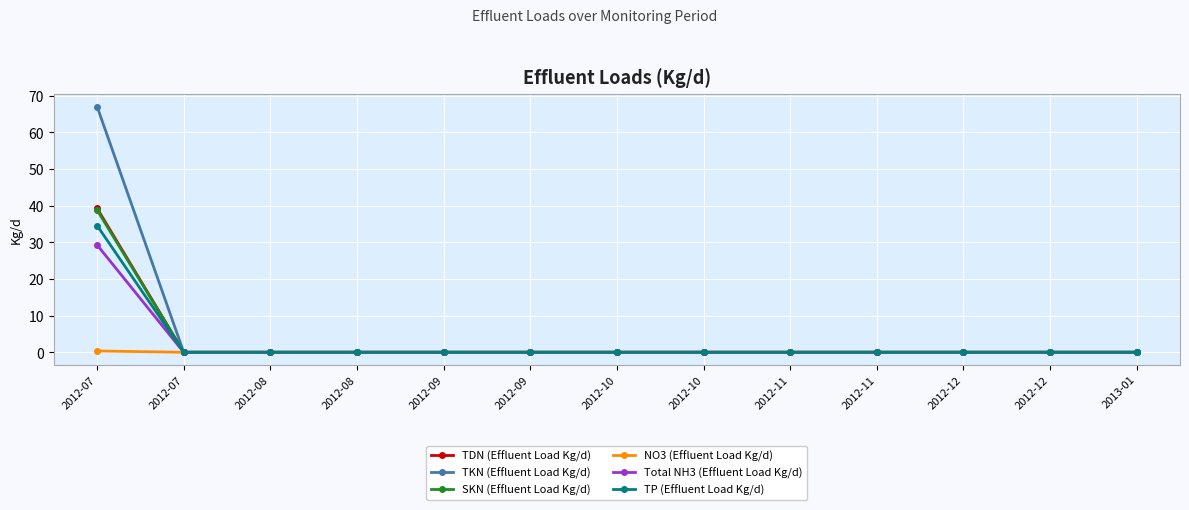

Which series has the largest range (max minus min)?

TKN (Effluent Load Kg/d)